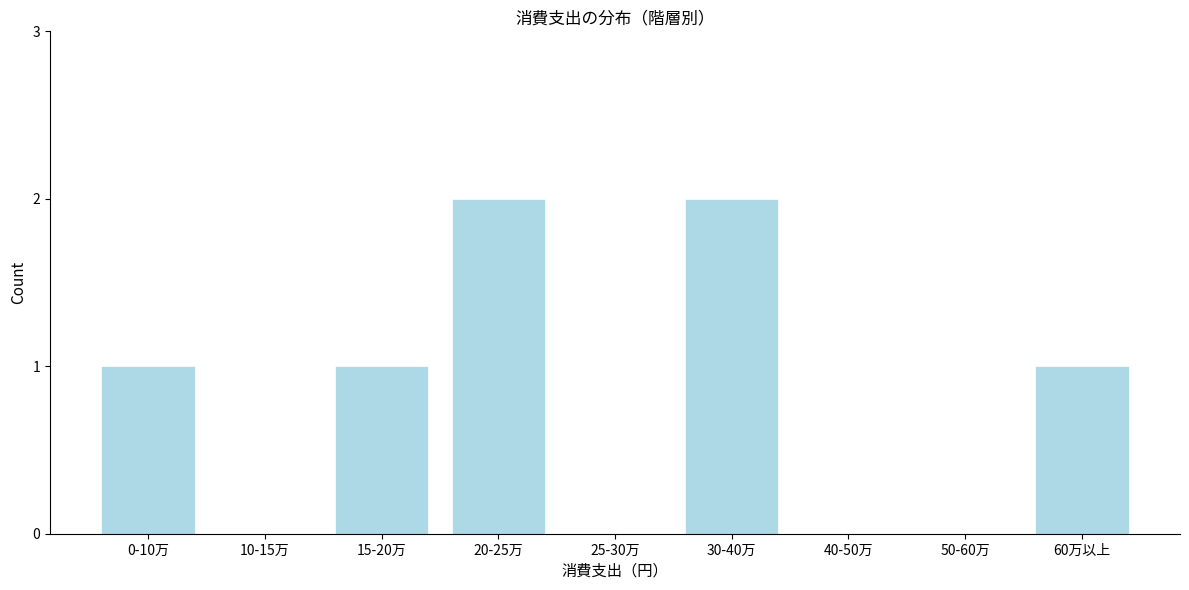

Reading left to right, list all the values displayed in this chart.

0-10万=1	10-15万=0	15-20万=1	20-25万=2	25-30万=0	30-40万=2	40-50万=0	50-60万=0	60万以上=1